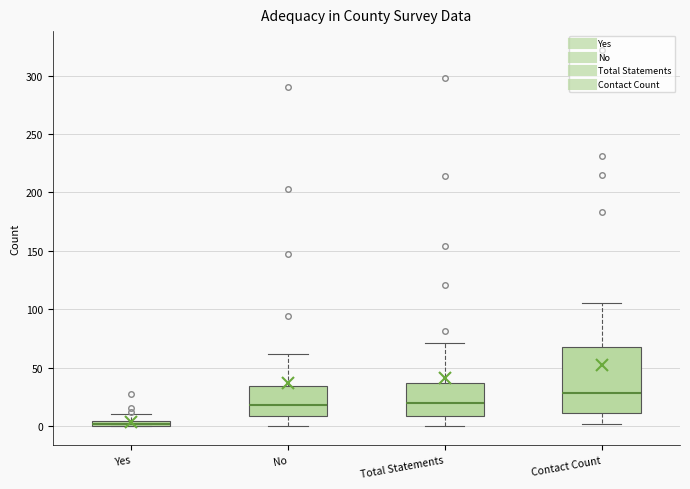

Which box is the tallest, from its lower edge to its upper edge?

Contact Count